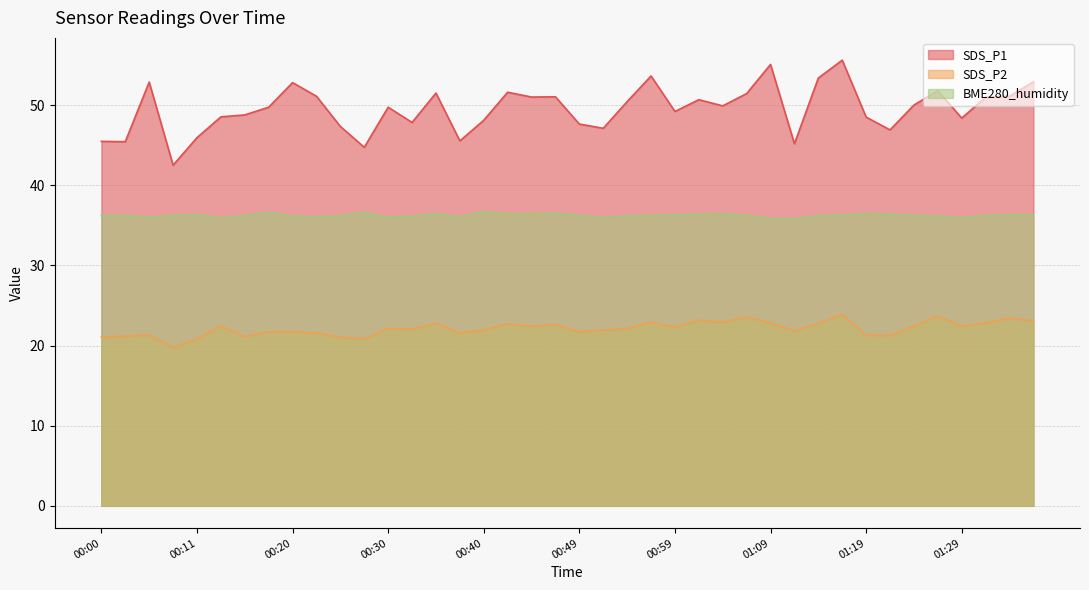

Which category has the highest value across all series?

01:17